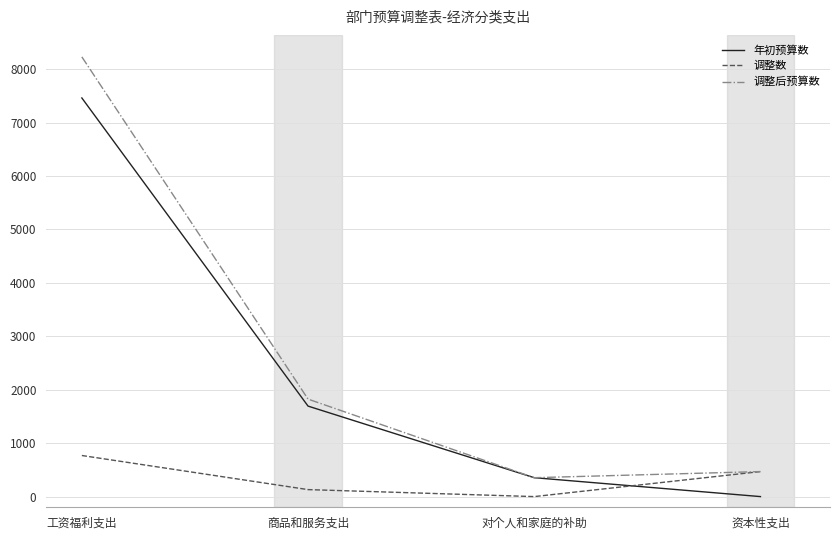

Which series changed the most between 商品和服务支出 and 资本性支出?

年初预算数